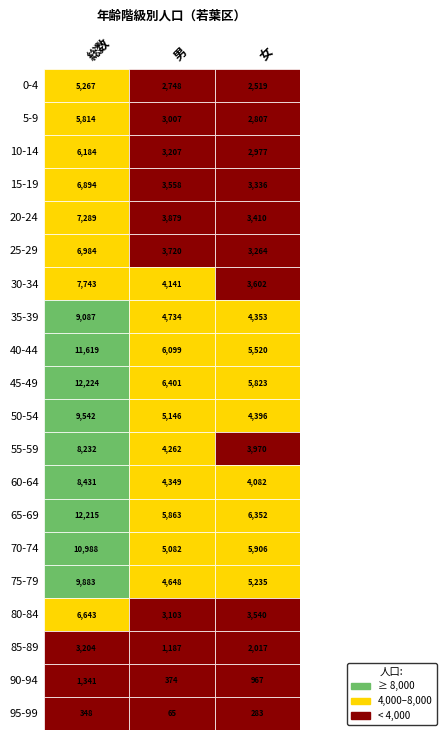

What is the difference between the 0-4 values at 0 and 1?

2519